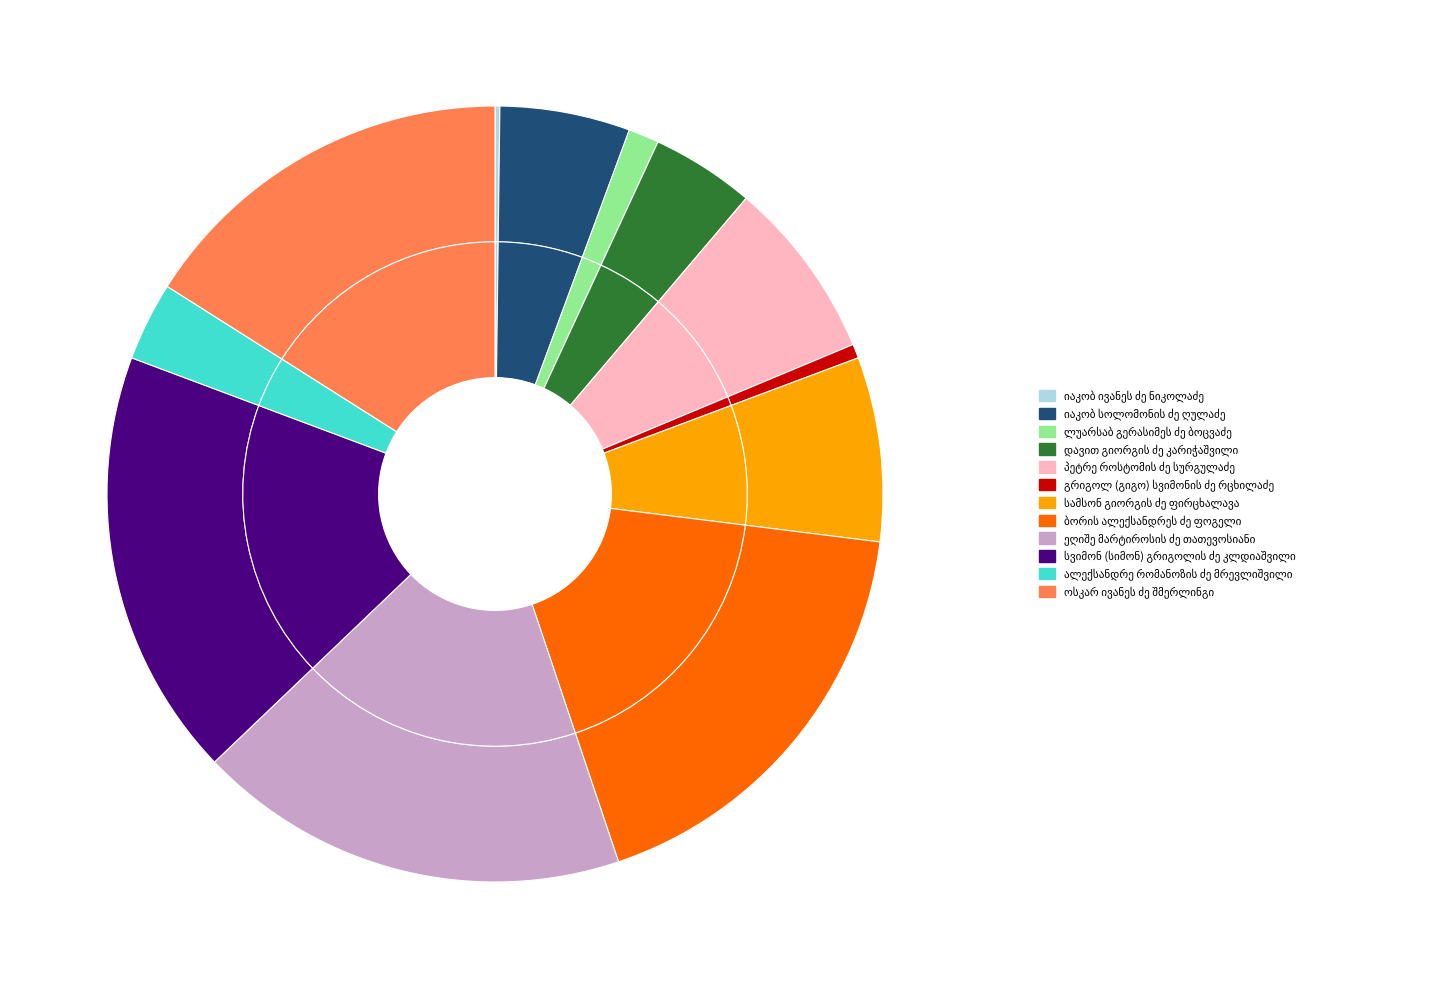

To the nearest percent, what portion does ეღიშე მარტიროსის ძე თათევოსიანი represent?

18%